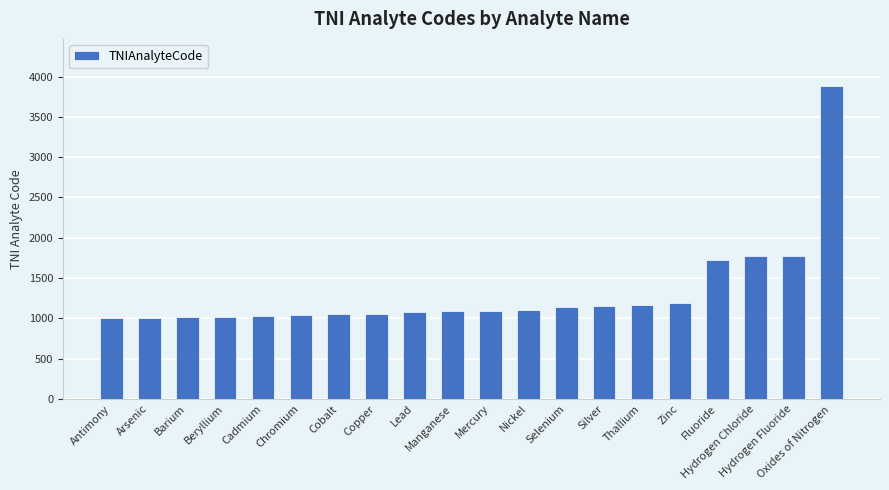

What is the minimum value shown in the chart?

1005